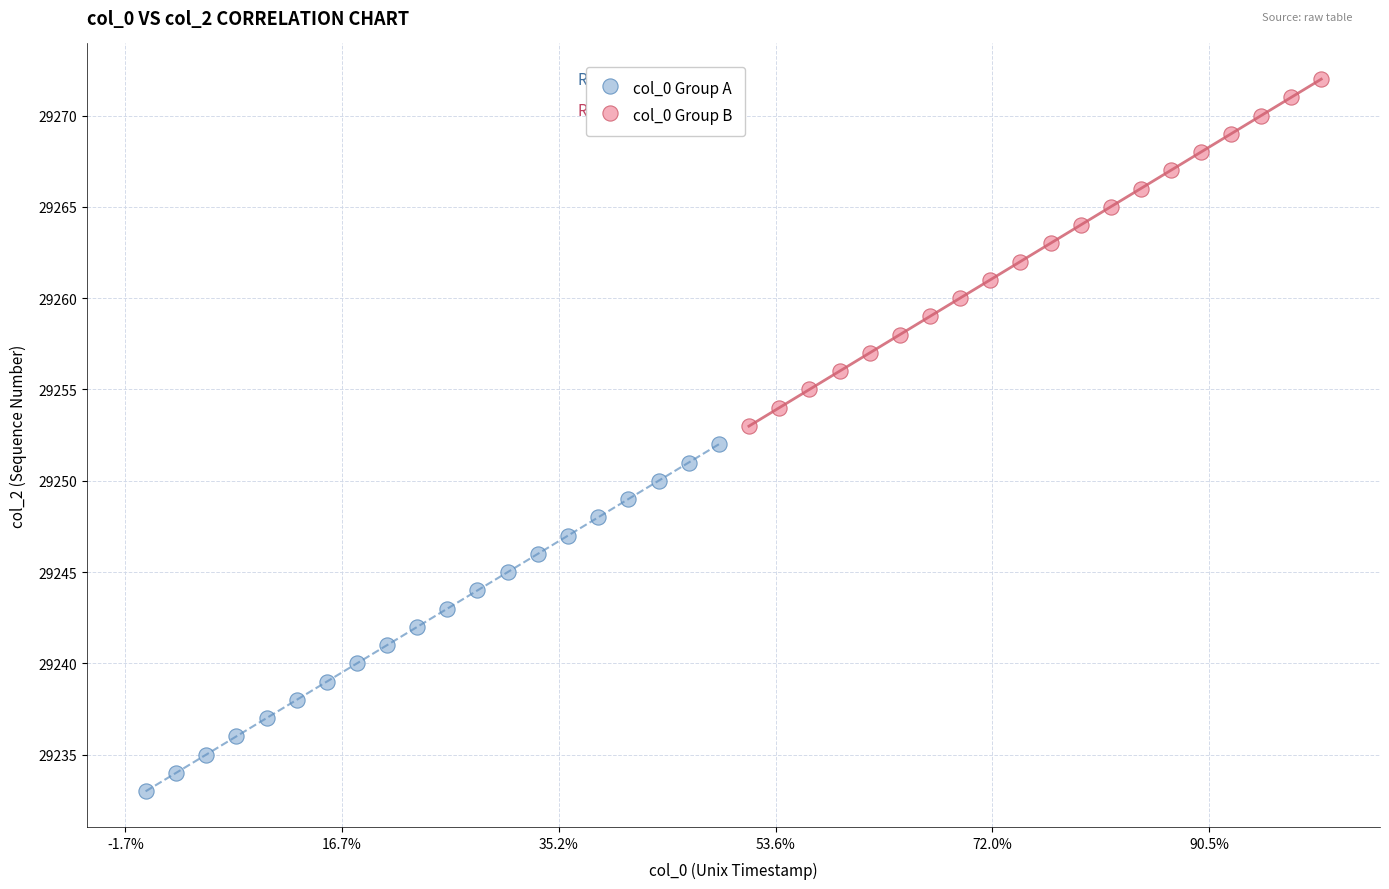

Which series reaches the minimum Y coordinate?

col_0 Group A